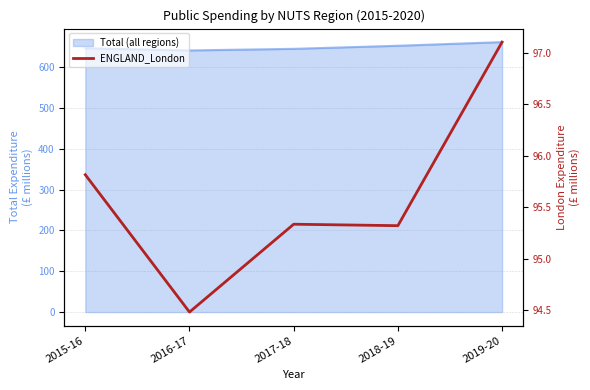

How many data points does each series have?

5